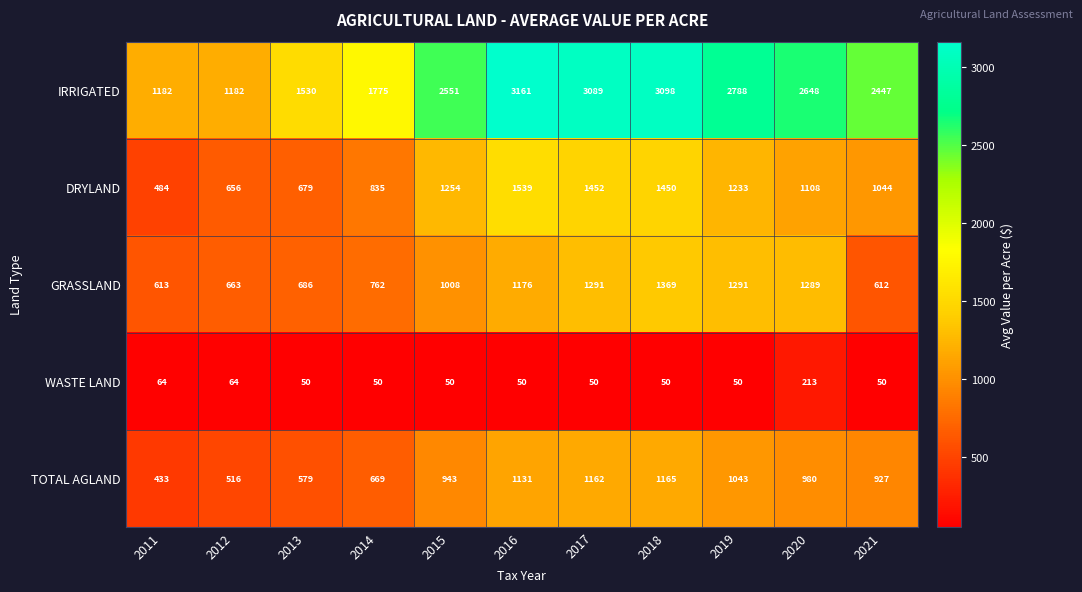

Is it true that IRRIGATED equals 1243 at 2020?

False